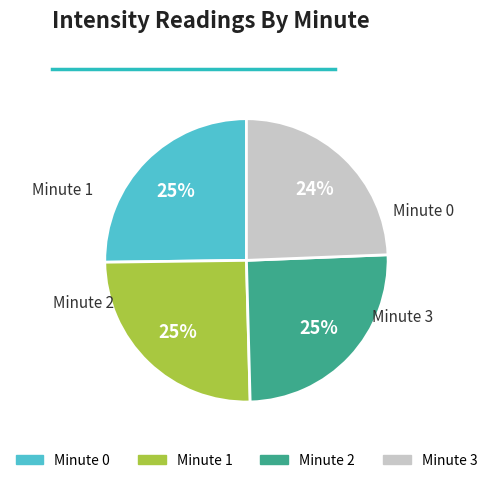

How many segments does this pie chart have?

4